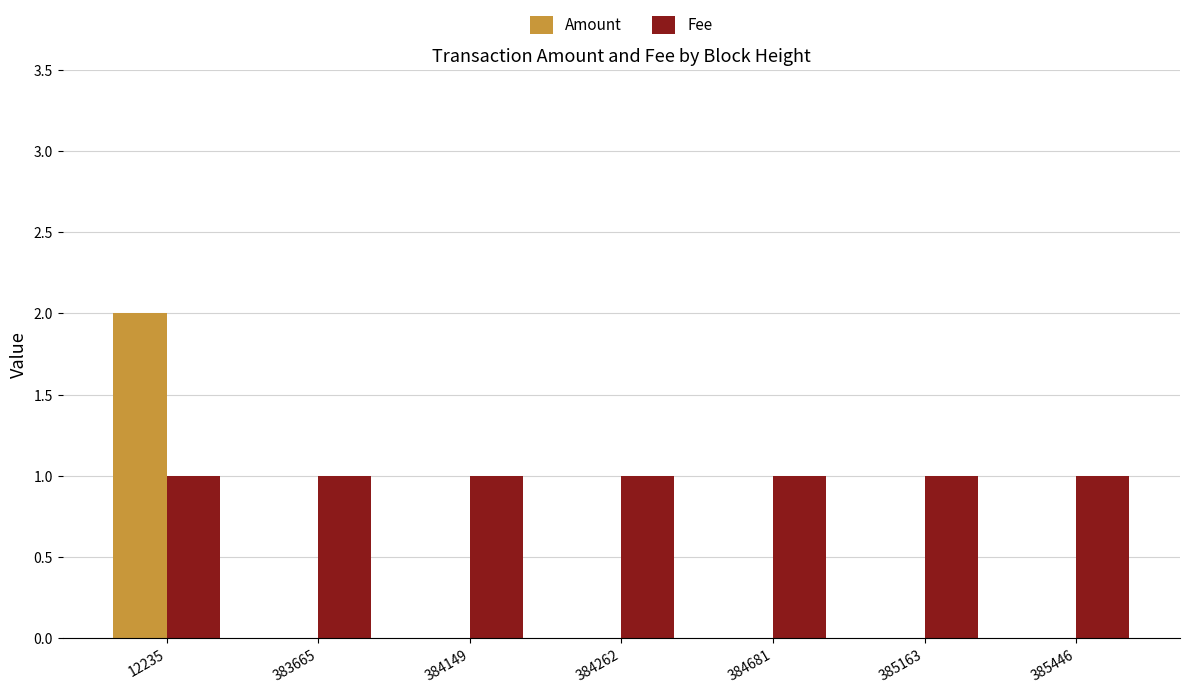

The value of Amount at 384262 is -1. True or false?

False